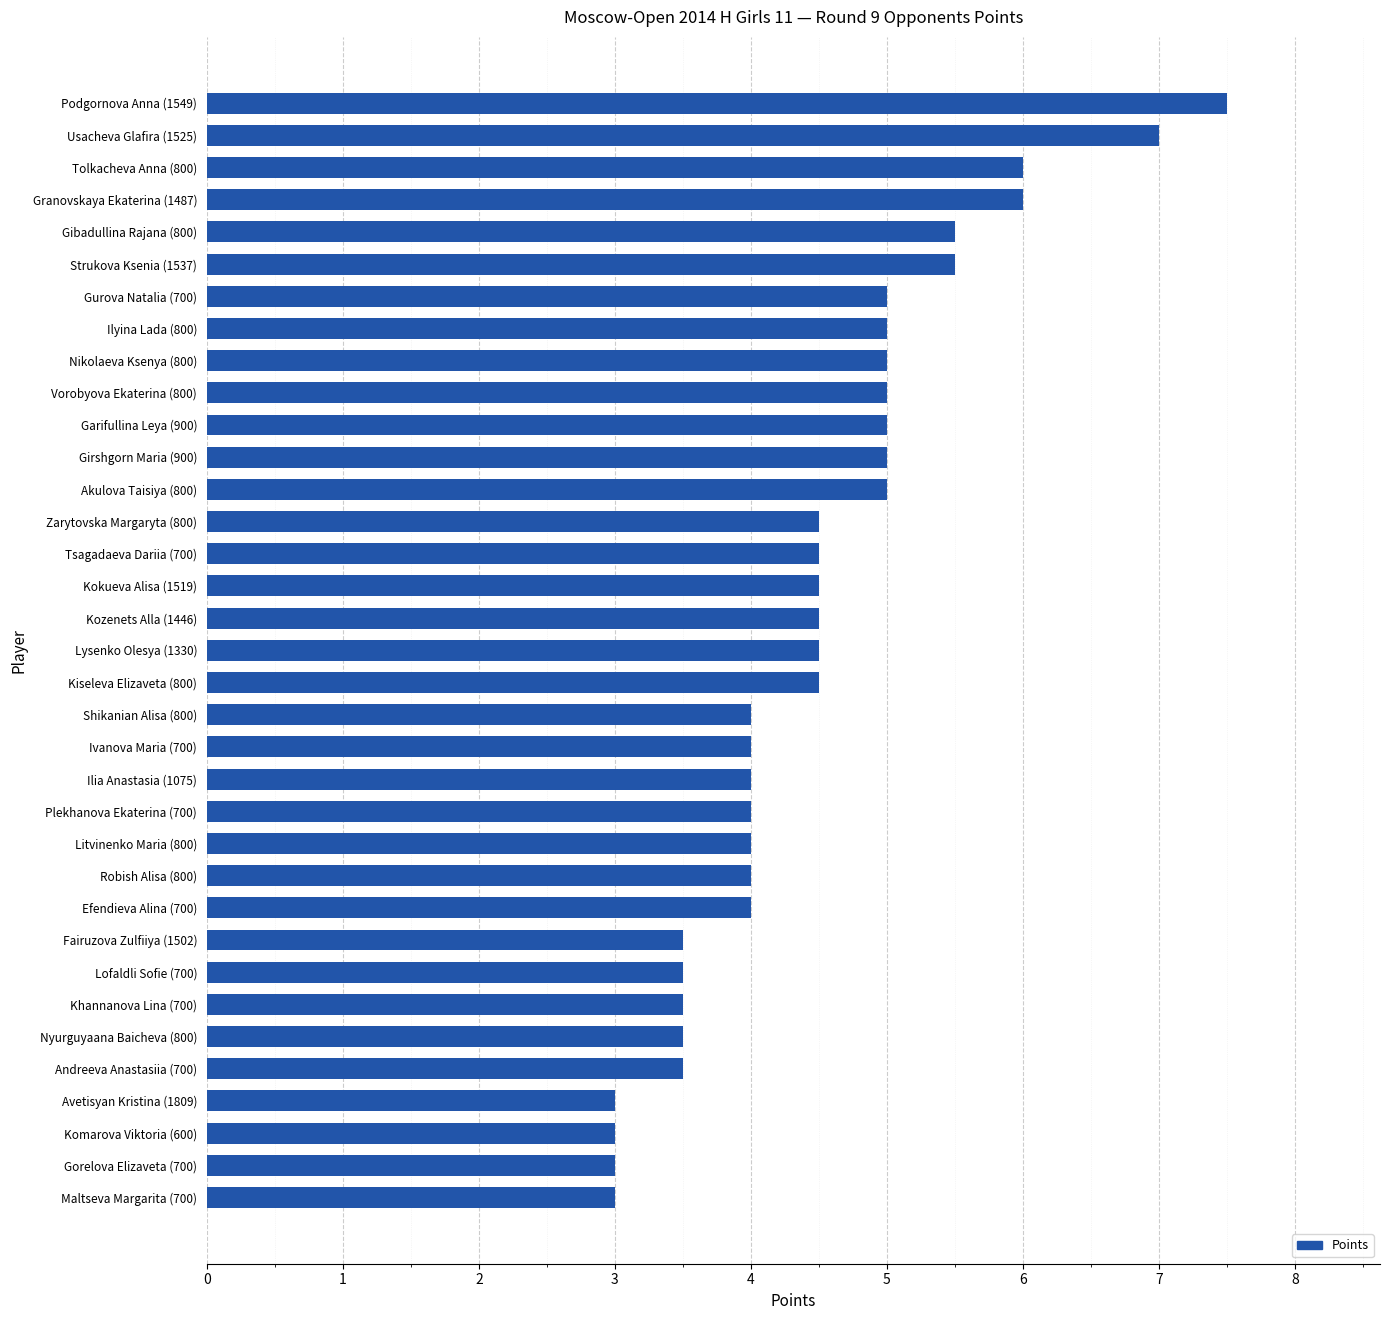

Which has a higher value, Avetisyan Kristina (1809) or Girshgorn Maria (900)?

Girshgorn Maria (900)